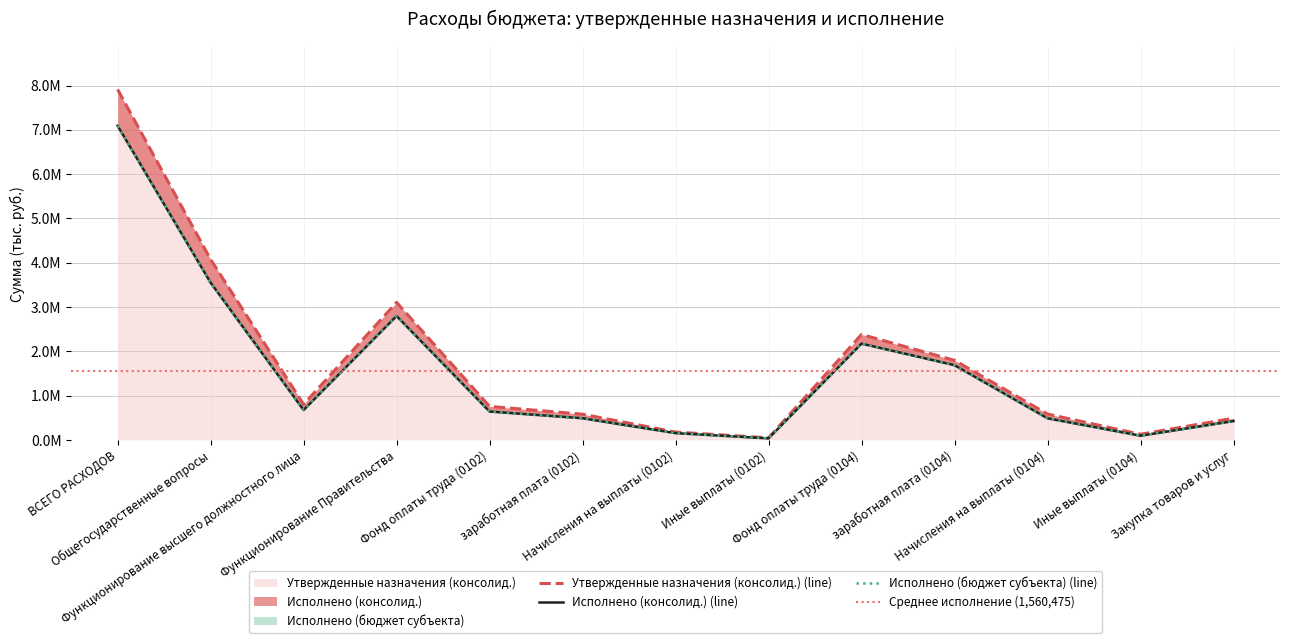

Where is Исполнено (консолид.) nearest to the value 3562119?

Общегосударственные вопросы